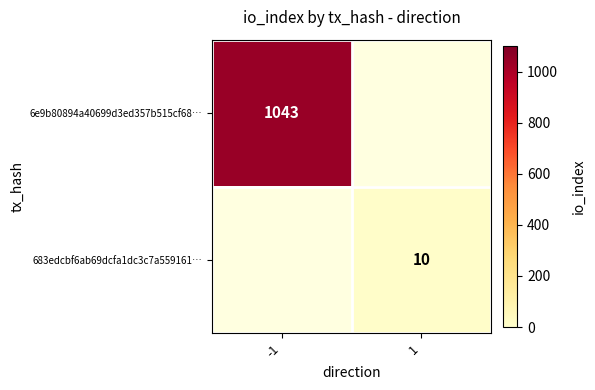

True or false: 6e9b80894a40699d3ed357b515cf68… has a value of 1540 at -1.

False